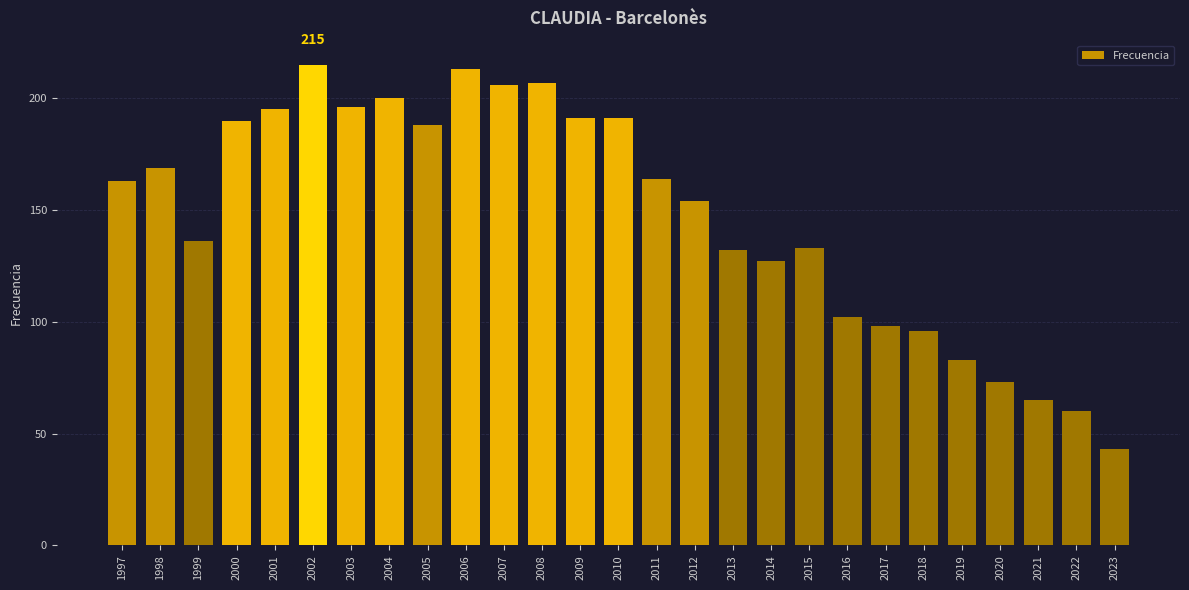

Reading right to left, list all the values displayed in this chart.

2023=43	2022=60	2021=65	2020=73	2019=83	2018=96	2017=98	2016=102	2015=133	2014=127	2013=132	2012=154	2011=164	2010=191	2009=191	2008=207	2007=206	2006=213	2005=188	2004=200	2003=196	2002=215	2001=195	2000=190	1999=136	1998=169	1997=163